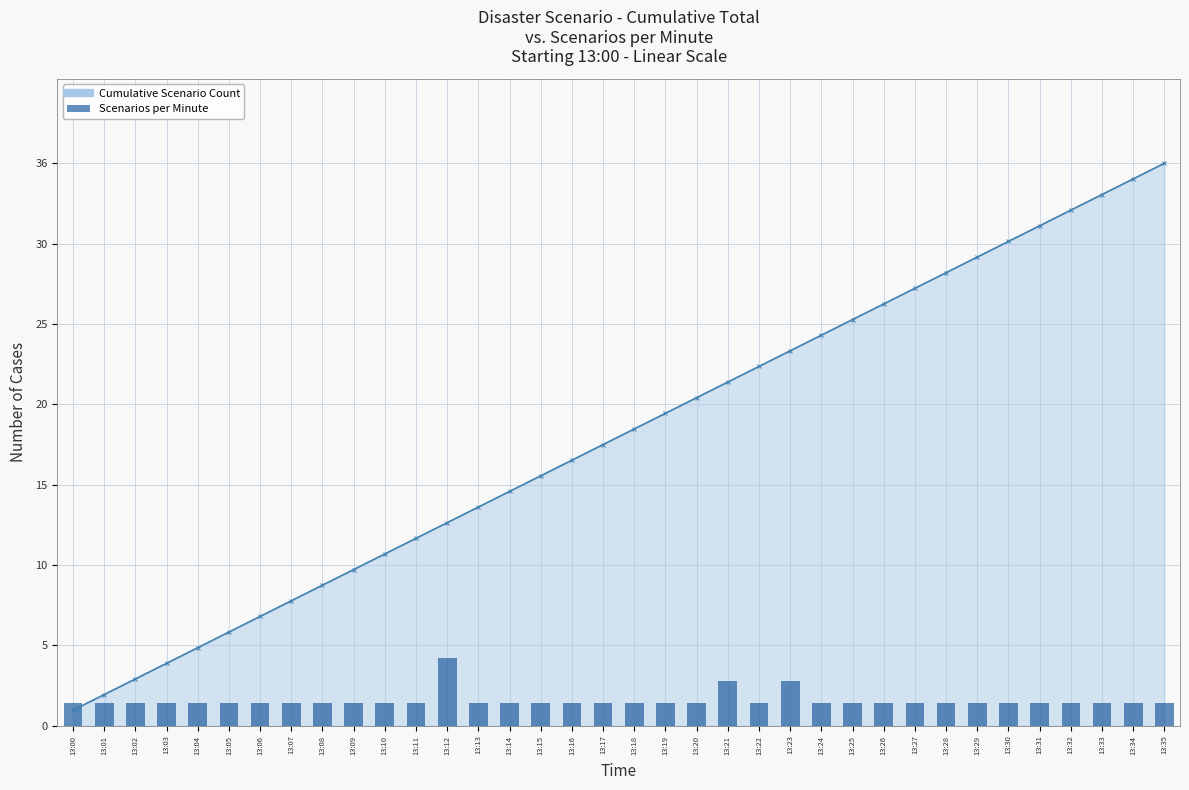

Rank the categories by value from lowest to highest.

13:00, 13:01, 13:02, 13:03, 13:04, 13:05, 13:06, 13:07, 13:08, 13:09, 13:10, 13:11, 13:13, 13:14, 13:15, 13:16, 13:17, 13:18, 13:19, 13:20, 13:22, 13:24, 13:25, 13:26, 13:27, 13:28, 13:29, 13:30, 13:31, 13:32, 13:33, 13:34, 13:35, 13:21, 13:23, 13:12